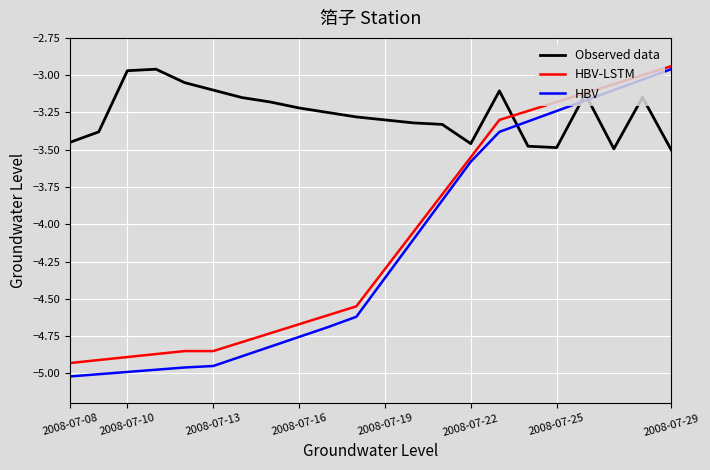

After their last crossing, which series has the higher values: HBV or Observed data?

HBV